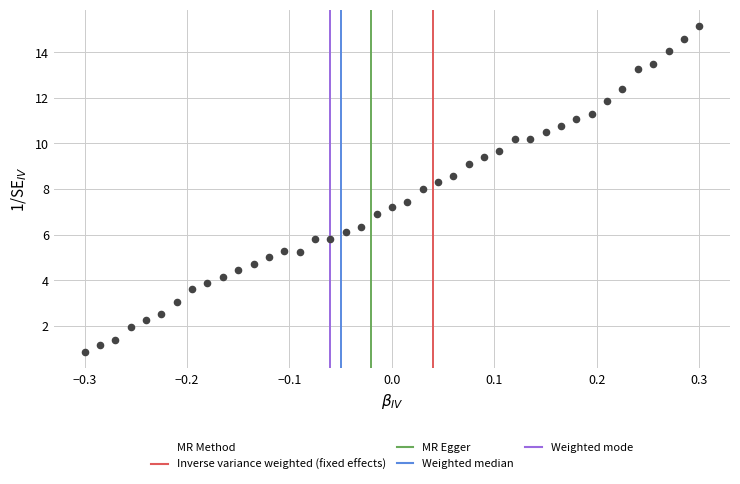

What is the range of X values (max minus min)?

0.6